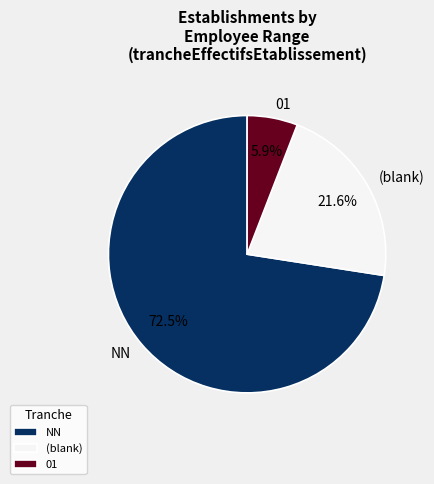

Which category accounts for the majority?

NN